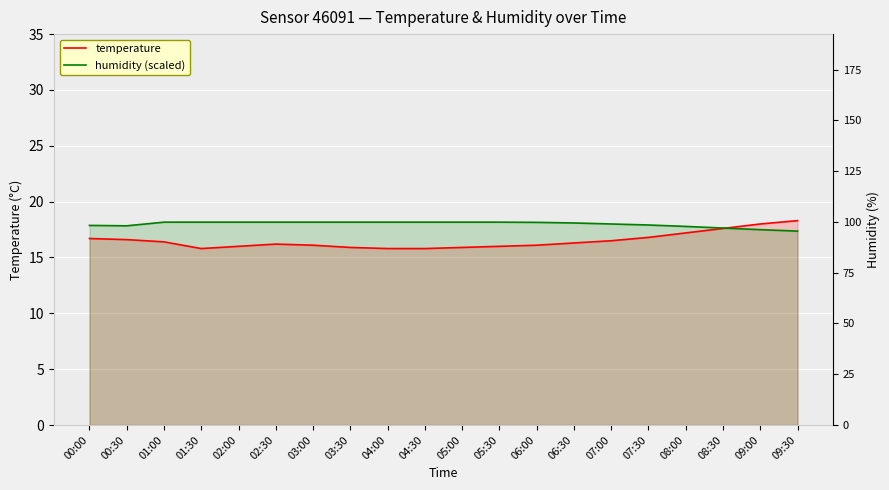

After their last crossing, which series has the higher values: temperature or humidity (scaled)?

temperature